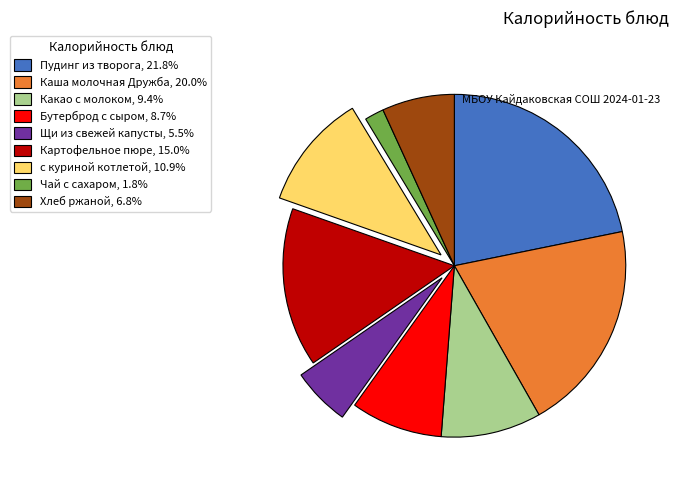

How many slices are in this pie chart?

9